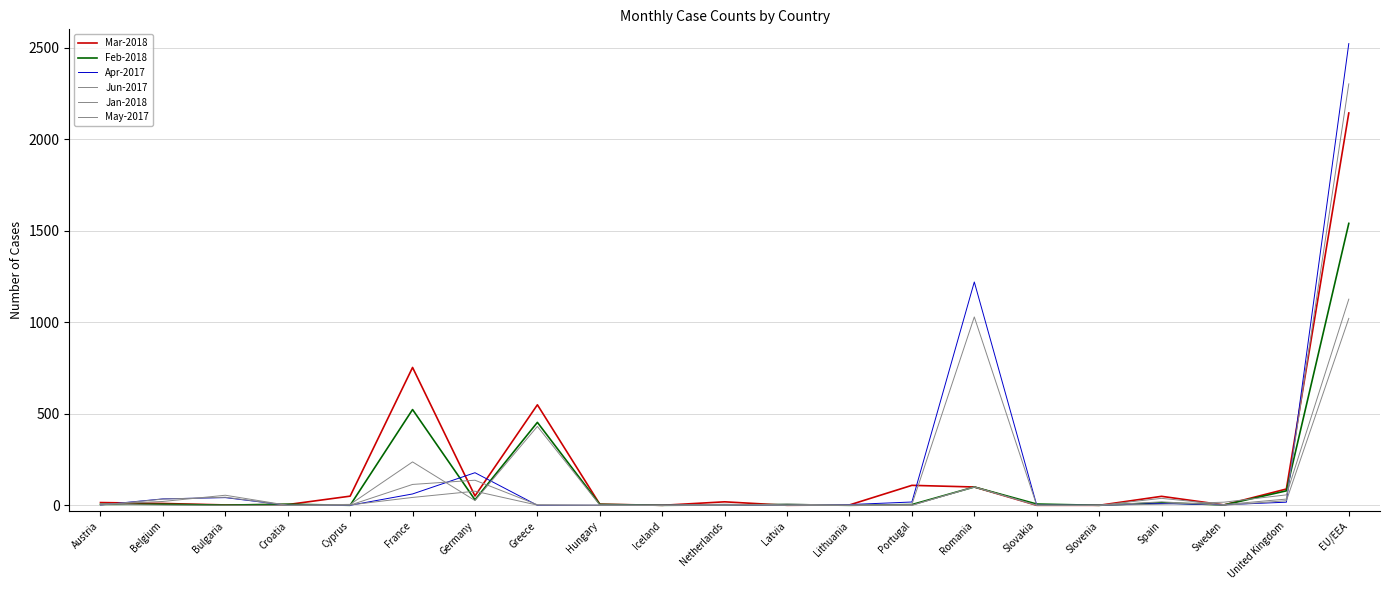

True or false: Apr-2017 and Jan-2018 cross at least once.

True